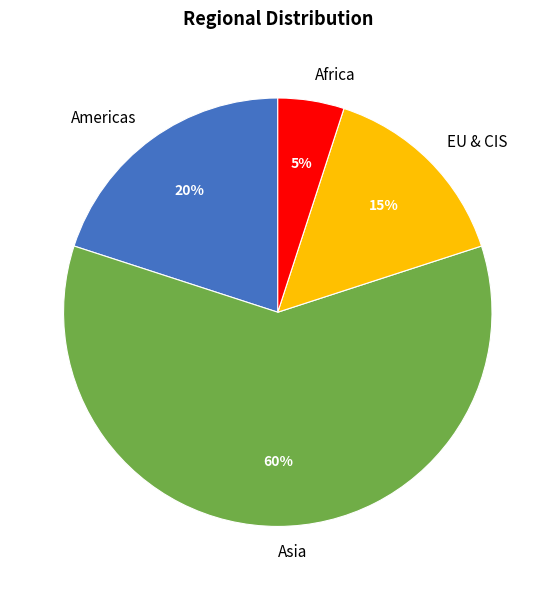

How many segments does this pie chart have?

4